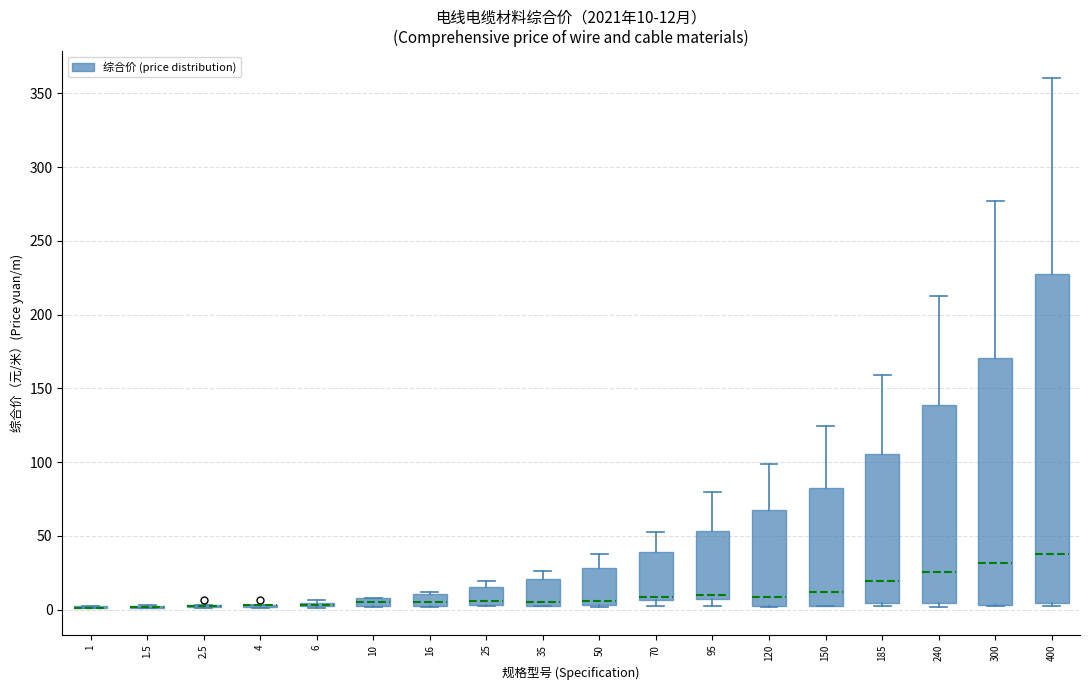

Which box is the tallest, from its lower edge to its upper edge?

400